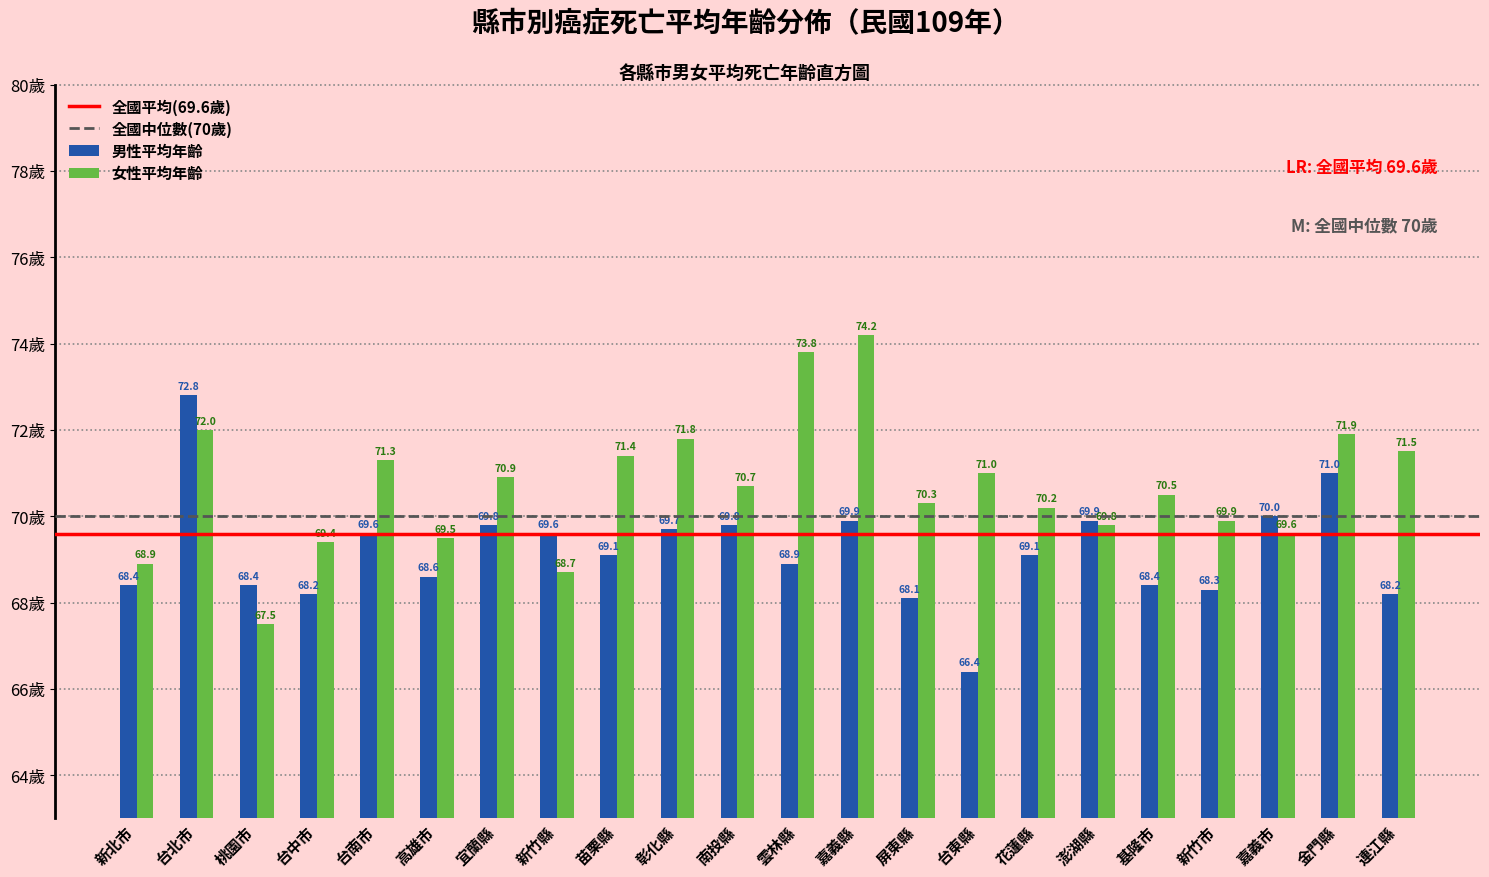

Reading right to left, what are all the values shown in this chart?

男性平均年齡: 連江縣=68.2	金門縣=71.0	嘉義市=70.0	新竹市=68.3	基隆市=68.4	澎湖縣=69.9	花蓮縣=69.1	台東縣=66.4	屏東縣=68.1	嘉義縣=69.9	雲林縣=68.9	南投縣=69.8	彰化縣=69.7	苗栗縣=69.1	新竹縣=69.6	宜蘭縣=69.8	高雄市=68.6	台南市=69.6	台中市=68.2	桃園市=68.4	台北市=72.8	新北市=68.4
女性平均年齡: 連江縣=71.5	金門縣=71.9	嘉義市=69.6	新竹市=69.9	基隆市=70.5	澎湖縣=69.8	花蓮縣=70.2	台東縣=71.0	屏東縣=70.3	嘉義縣=74.2	雲林縣=73.8	南投縣=70.7	彰化縣=71.8	苗栗縣=71.4	新竹縣=68.7	宜蘭縣=70.9	高雄市=69.5	台南市=71.3	台中市=69.4	桃園市=67.5	台北市=72.0	新北市=68.9